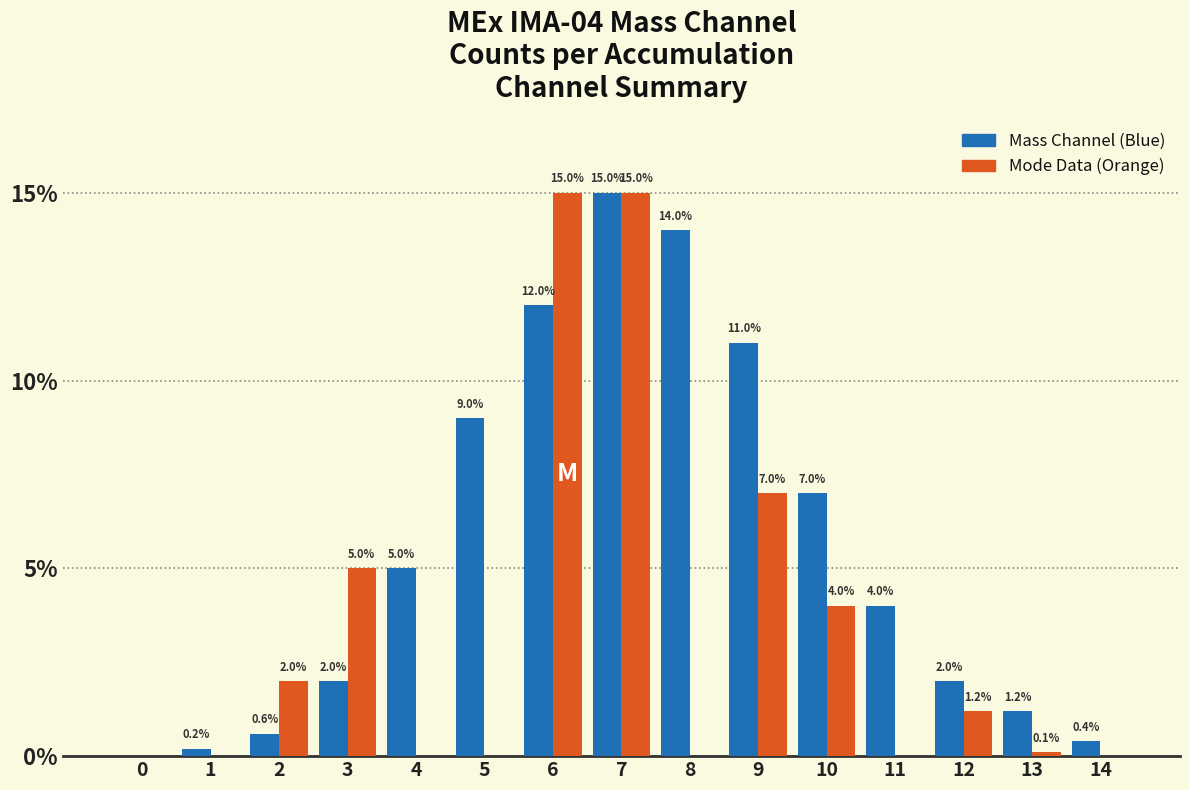

How many data points does each series have?

15